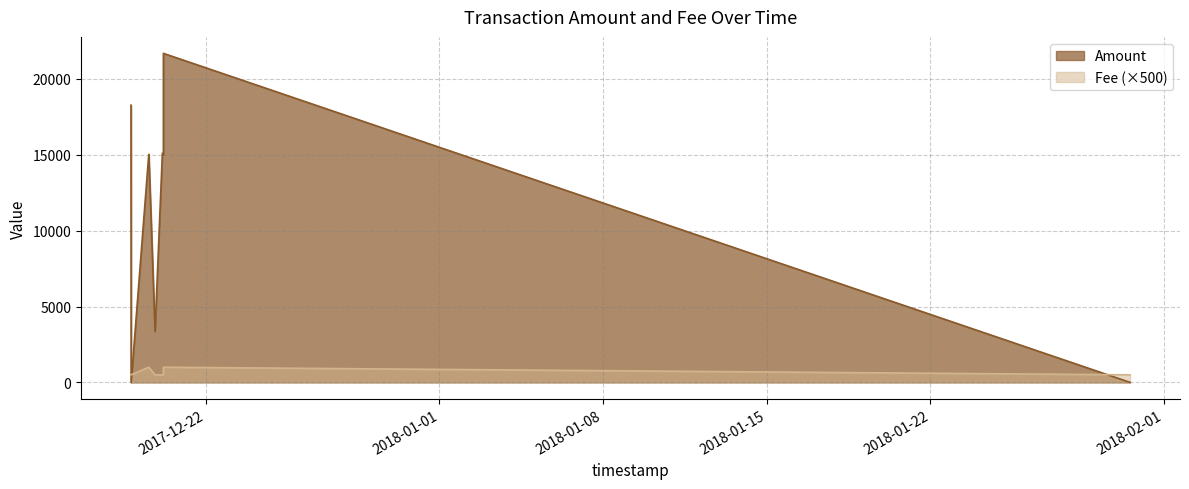

Reading left to right, extract all data points from this chart.

Amount: 2017-12-18 19:21:10=18265.0	2017-12-18 19:32:15=0.0	2017-12-19 13:34:50=15002.0	2017-12-19 13:42:06=15025.0	2017-12-19 20:02:38=3351.0	2017-12-20 03:33:28=15089.3	2017-12-20 04:36:12=14997.0	2017-12-20 04:36:12=21679.0	2018-01-30 12:52:49=0.0
Fee: 2017-12-18 19:21:10=500.0	2017-12-18 19:32:15=500.0	2017-12-19 13:34:50=1000.0	2017-12-19 13:42:06=1000.0	2017-12-19 20:02:38=500.0	2017-12-20 03:33:28=500.0	2017-12-20 04:36:12=500.0	2017-12-20 04:36:12=1000.0	2018-01-30 12:52:49=500.0